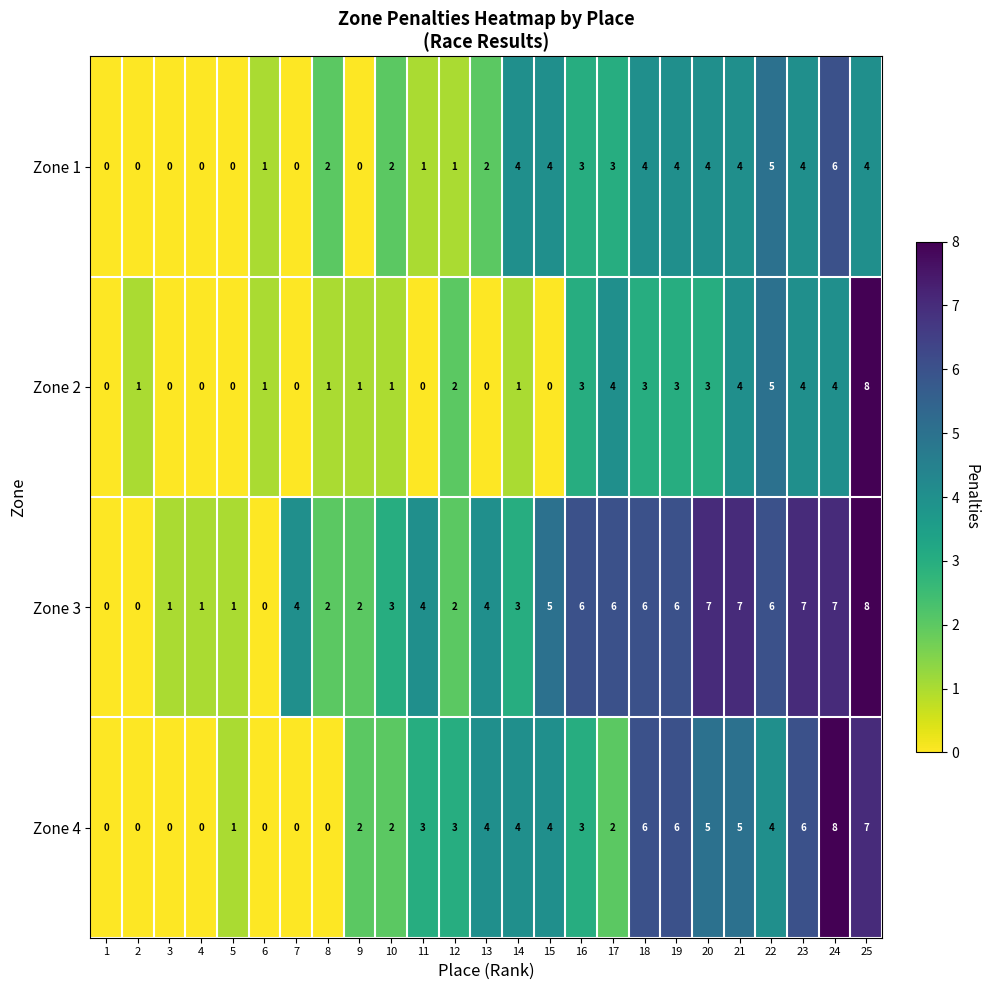

What is the difference between the Zone 2 values at 11 and 22?

5